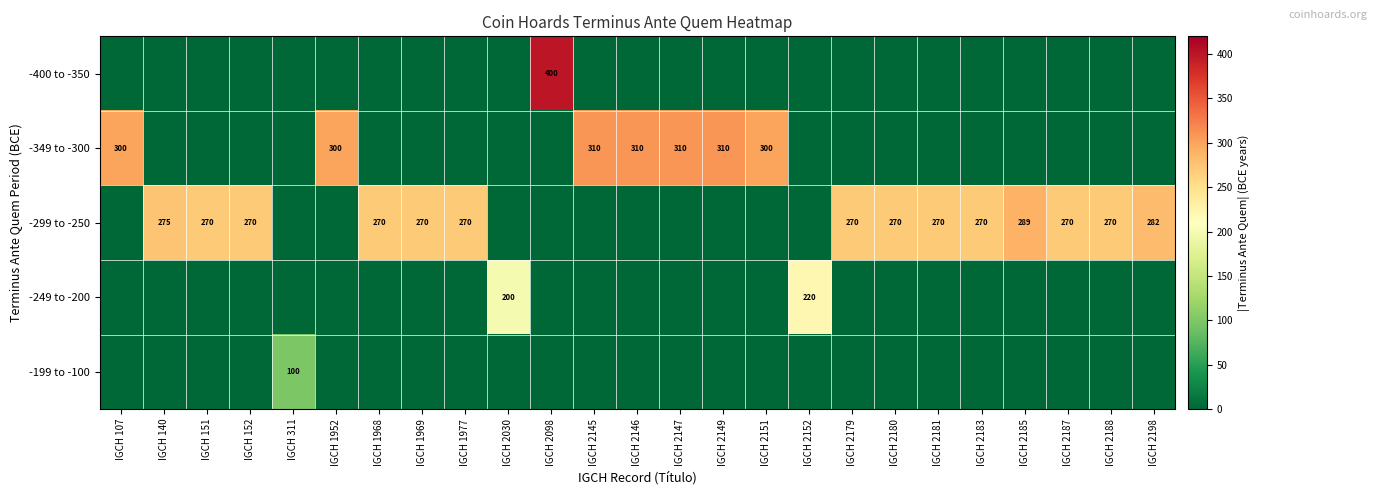

At how many categories does at least one series exceed 170?

24